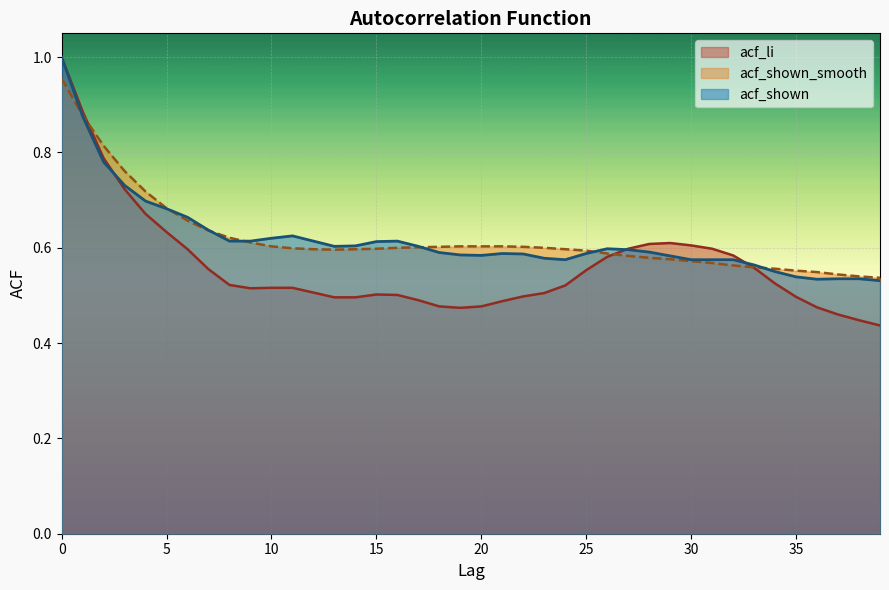

Where is the first local maximum for acf_shown?

11